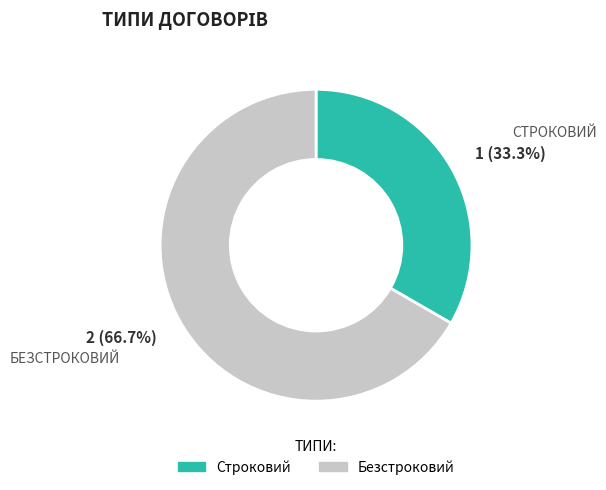

Between Безстроковий and Строковий, which is larger?

Безстроковий